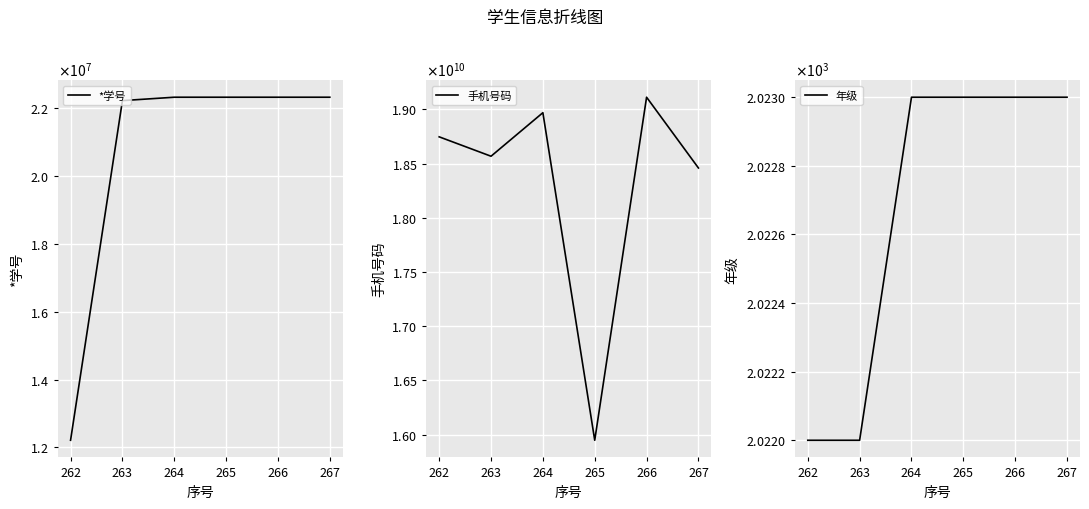

Is the value of *学号 at 266 greater than the value of 手机号码 at 262?

No